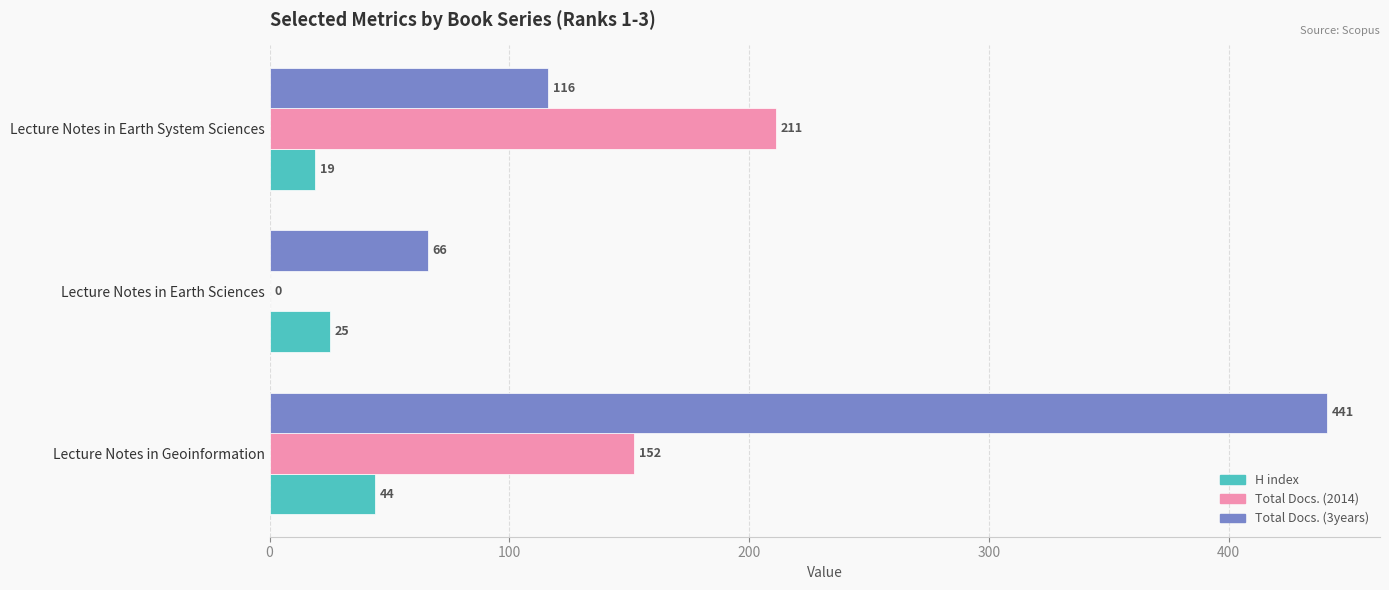

What is the greatest value displayed?

441